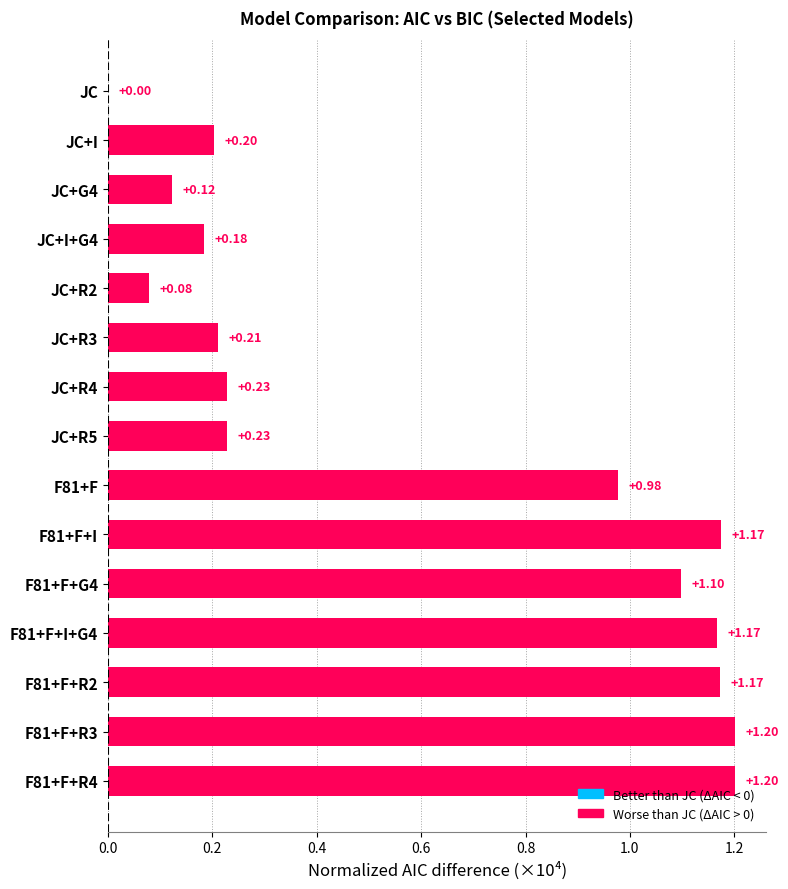

What is the change in value from JC+R2 to F81+F?

+0.9